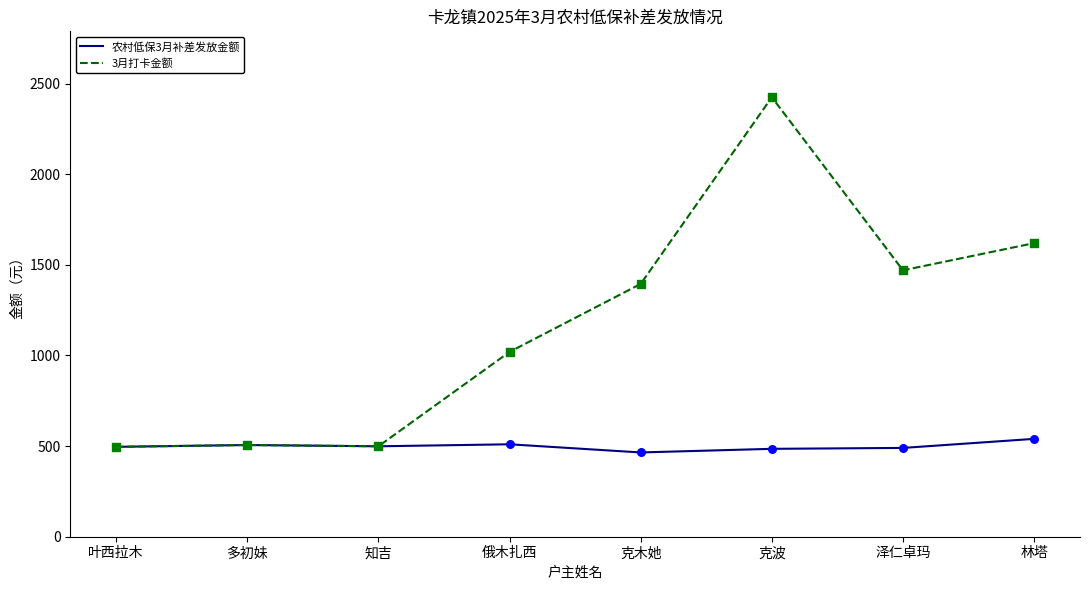

What are all the series names shown in the legend?

农村低保3月补差发放金额, 3月打卡金额